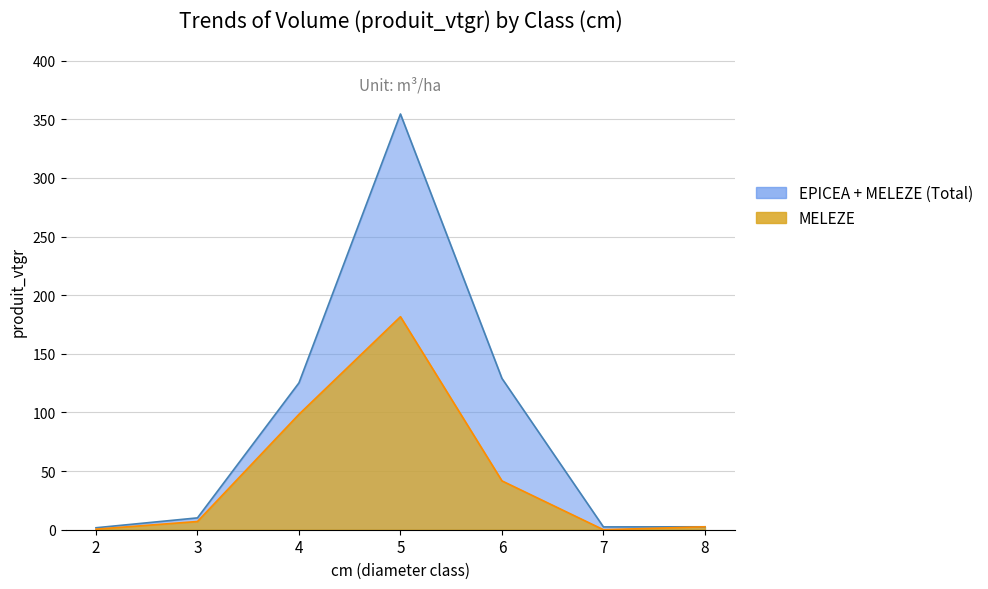

Is it true that the value at 3 is 7.0?

True